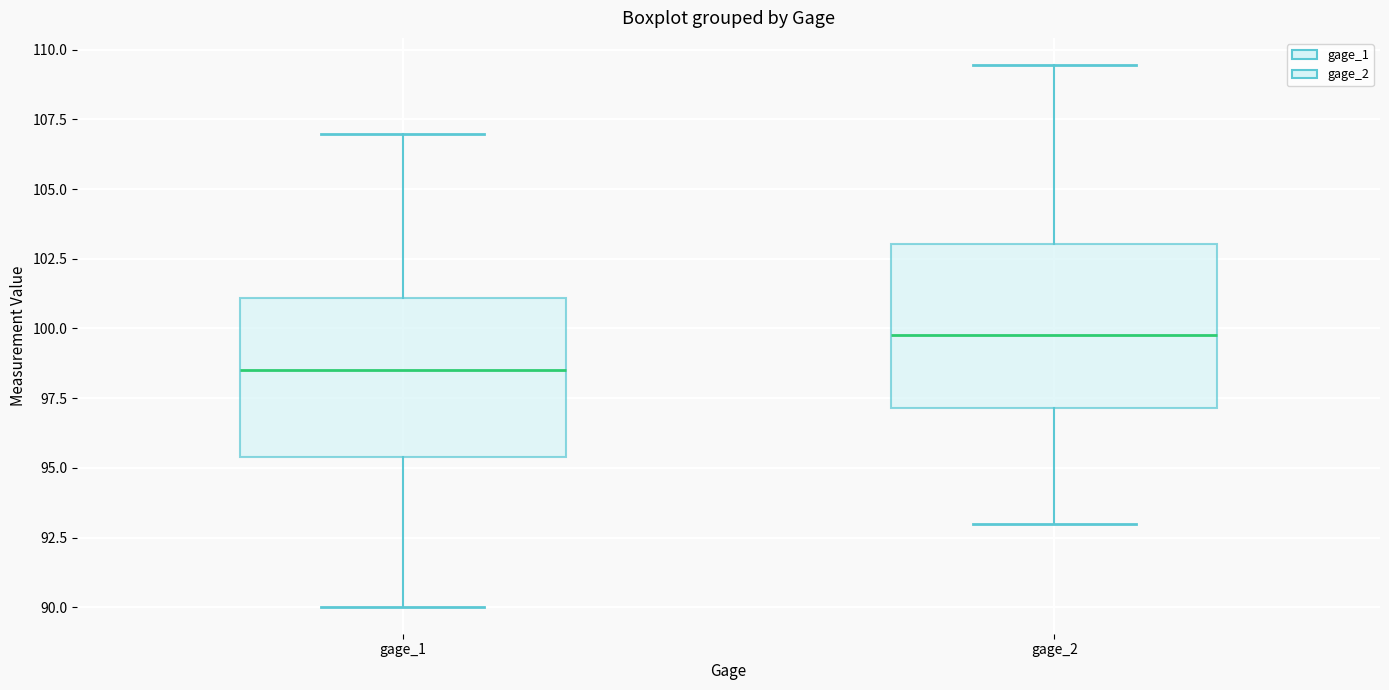

Reading left to right, transcribe this box plot: for each box, give where its median line is, the range the box spans, and where its two whiskers end, as read against the y-axis. The values are not printed on the chart, so give them approximately, as read against the axis.

gage_1: median 98.5, box 95.5 to 101.0, whiskers 90.0 to 107.0
gage_2: median 100.0, box 97.0 to 103.0, whiskers 93.0 to 109.5